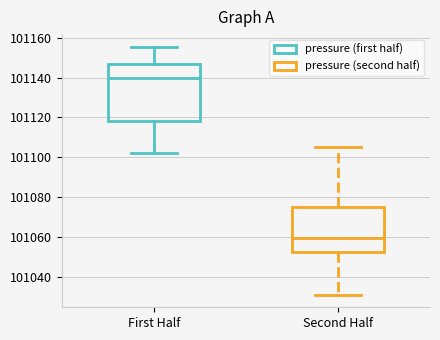

Where does the median line of the box for First Half sit on the y-axis? The values are not printed on the chart, so give them approximately, as read against the axis.

101140